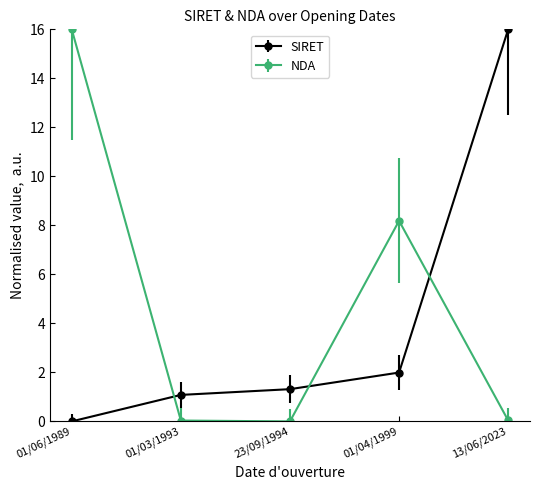

Which series ends up on top after the final intersection of SIRET and NDA?

SIRET